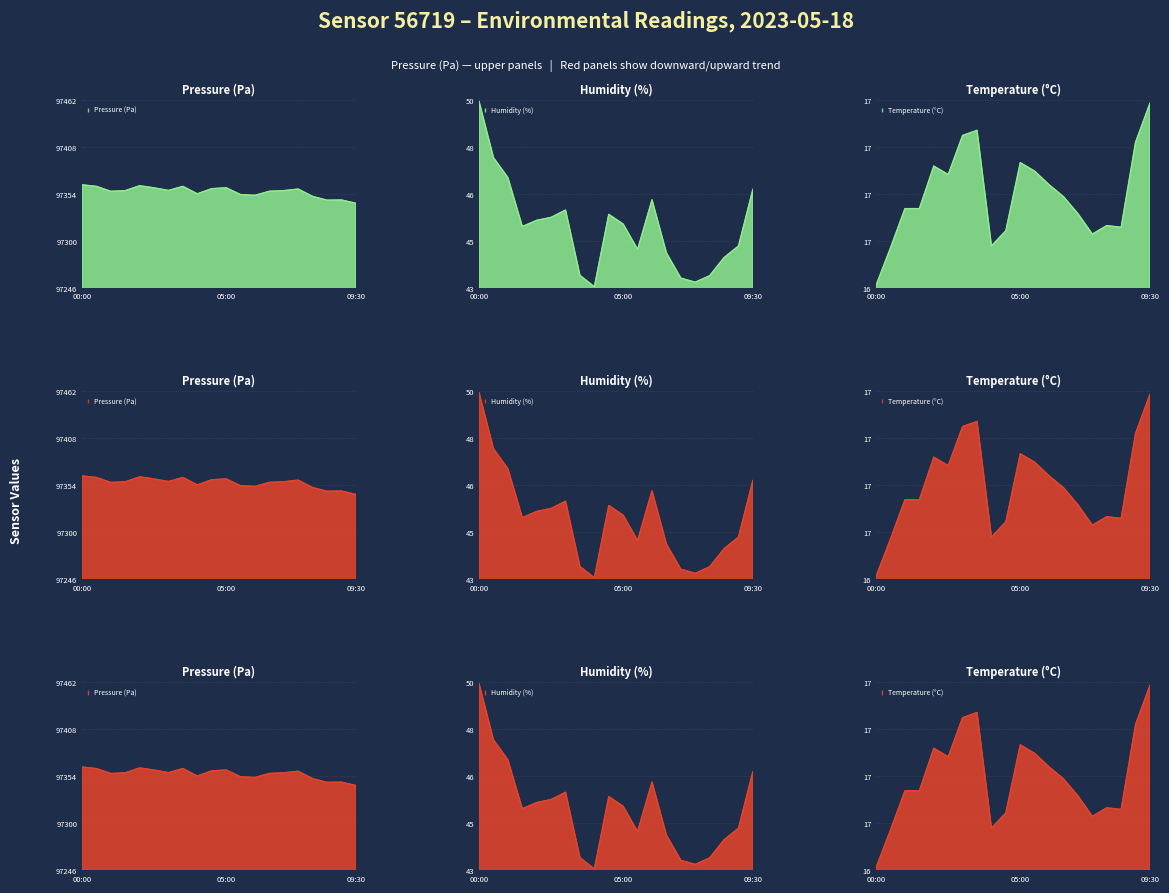

True or false: pressure has more than 0 interior local peaks.

True